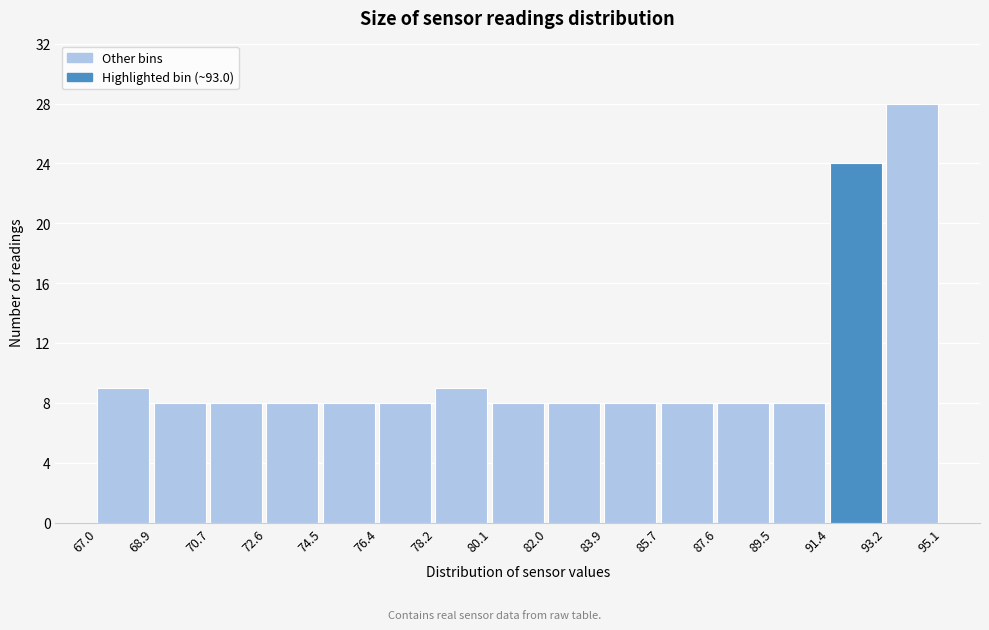

How tall is the bar that spans 82.0 to 83.9 on the x-axis? The values are not printed on the chart, so give them approximately, as read against the axis.

8